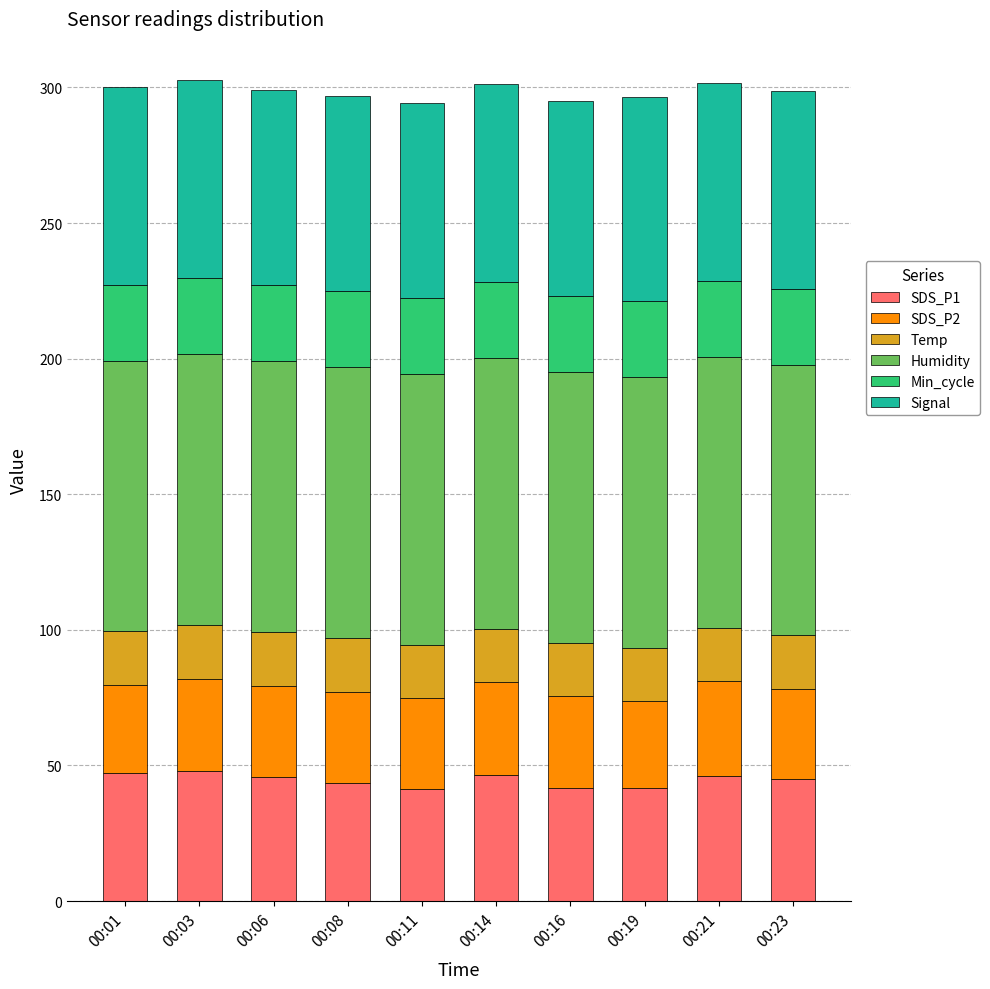

What is the minimum value for SDS_P1?

41.3